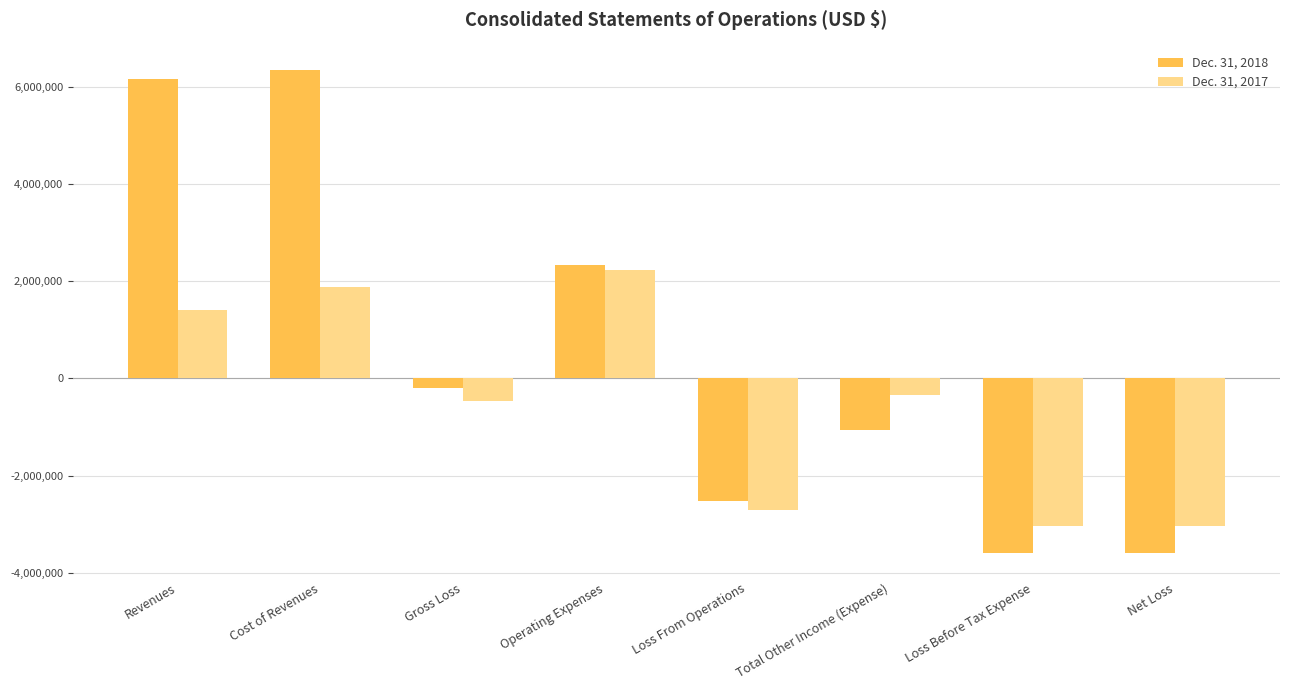

At which label does Dec. 31, 2017 reach its peak?

Operating Expenses